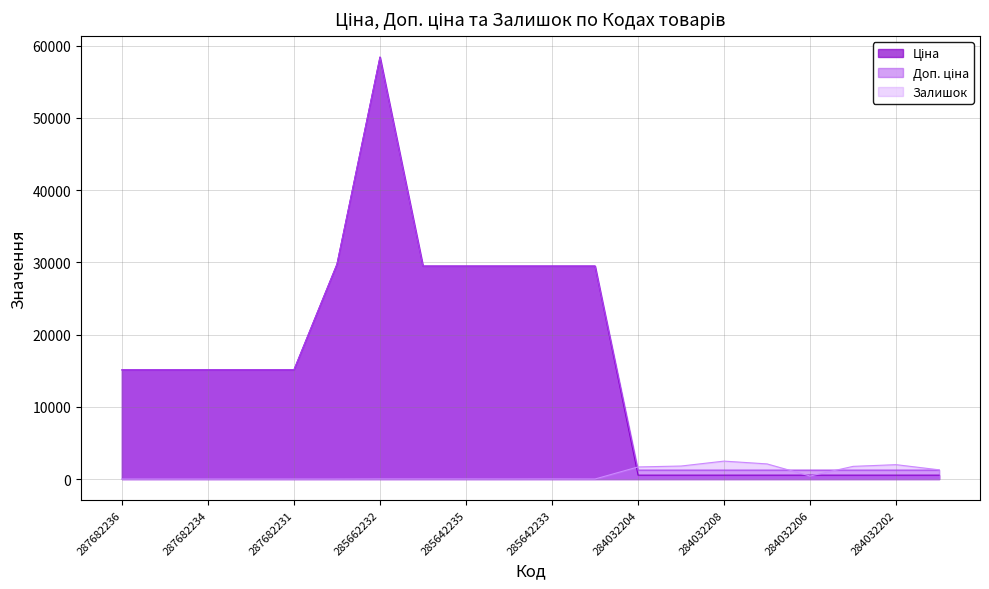

The value of Залишок at 287702232 is 0.0. True or false?

True